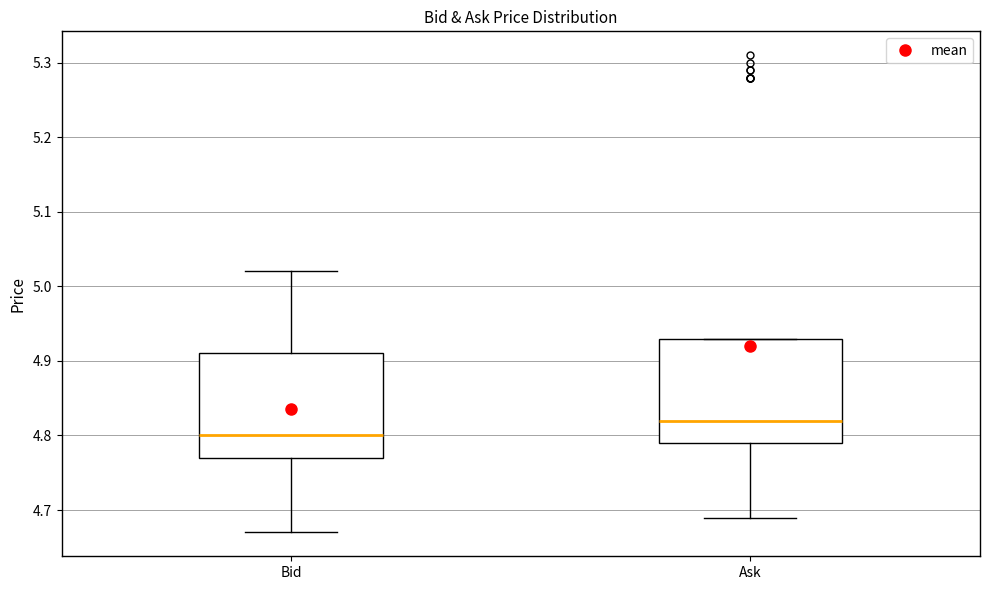

Which box's median line is the lowest?

Bid